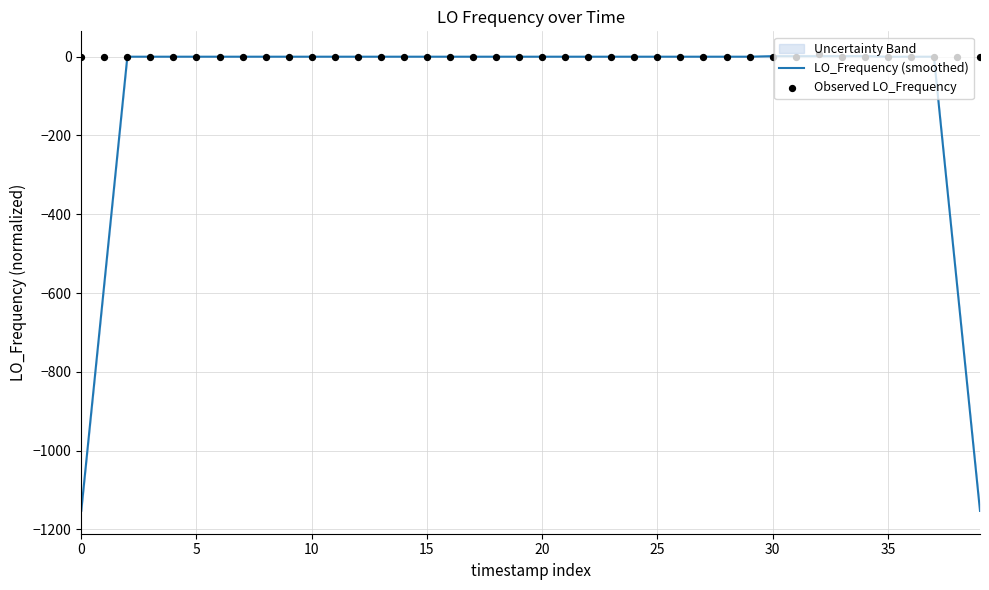

Which series reaches the maximum Y coordinate?

Observed LO_Frequency